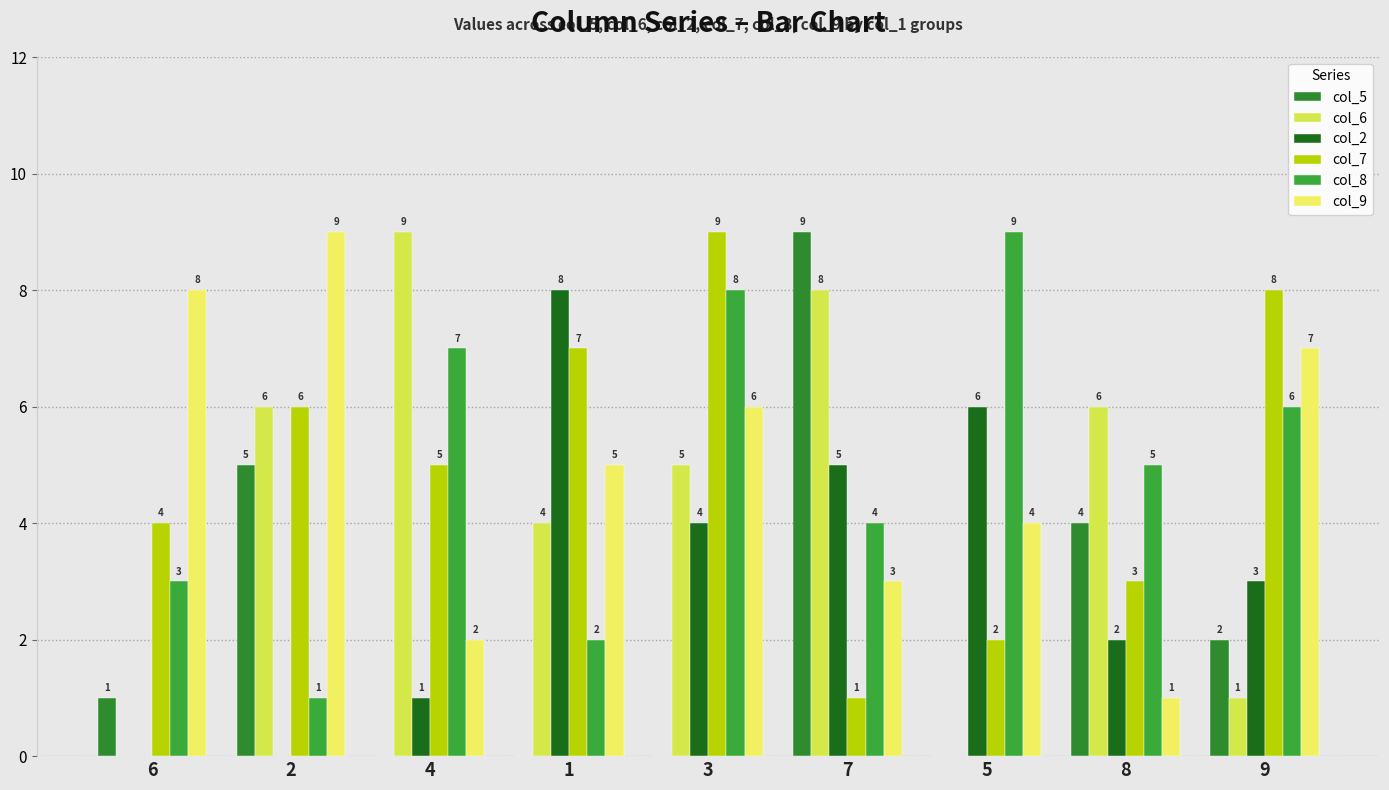

Are the bars horizontal?

No